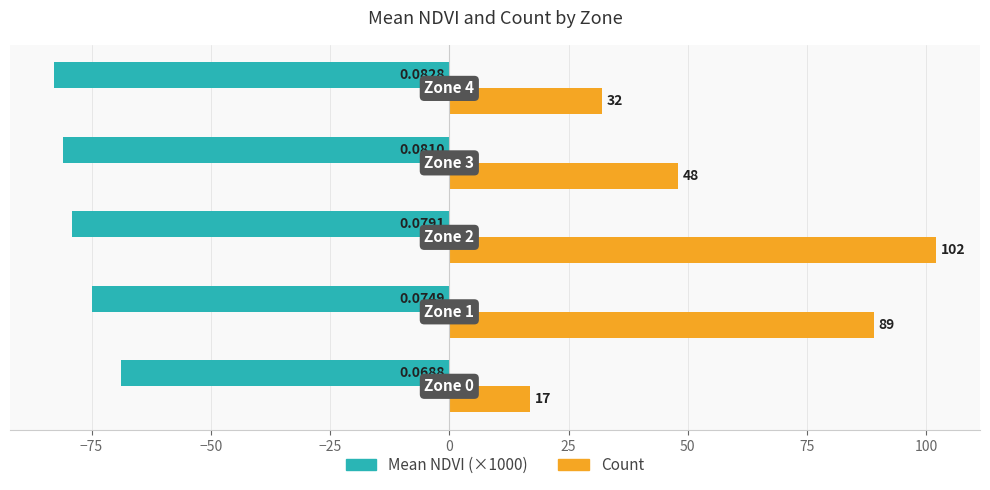

At how many categories does at least one series exceed 25?

4